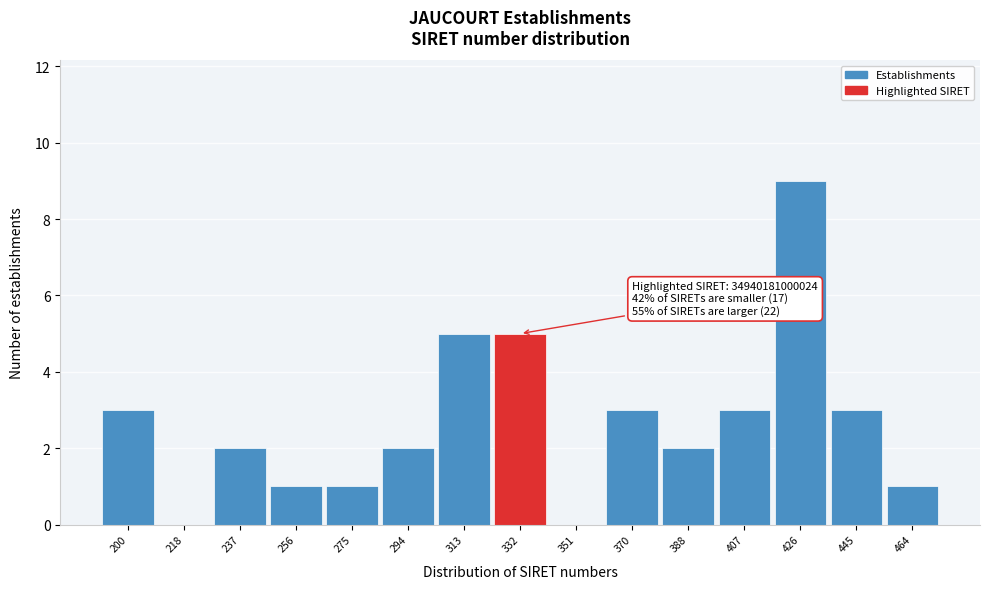

Reading left to right, what are all the values shown in this chart?

200=3	218=0	237=2	256=1	275=1	294=2	313=5	332=5	351=0	370=3	388=2	407=3	426=9	445=3	464=1